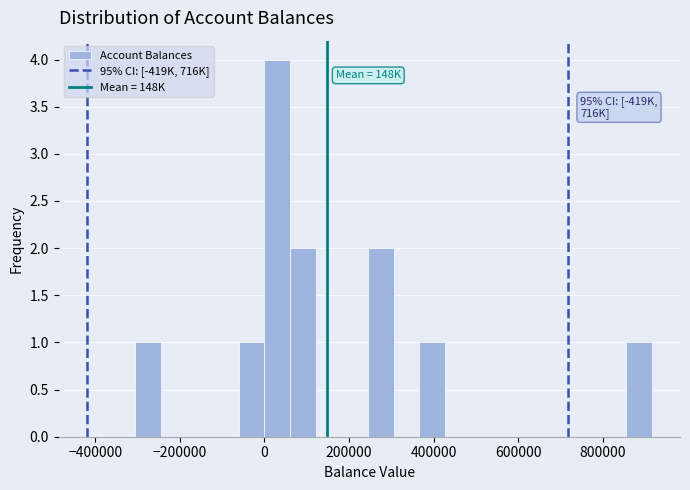

Read against the x-axis, roughly where is the centre of the tallest bar?

40000